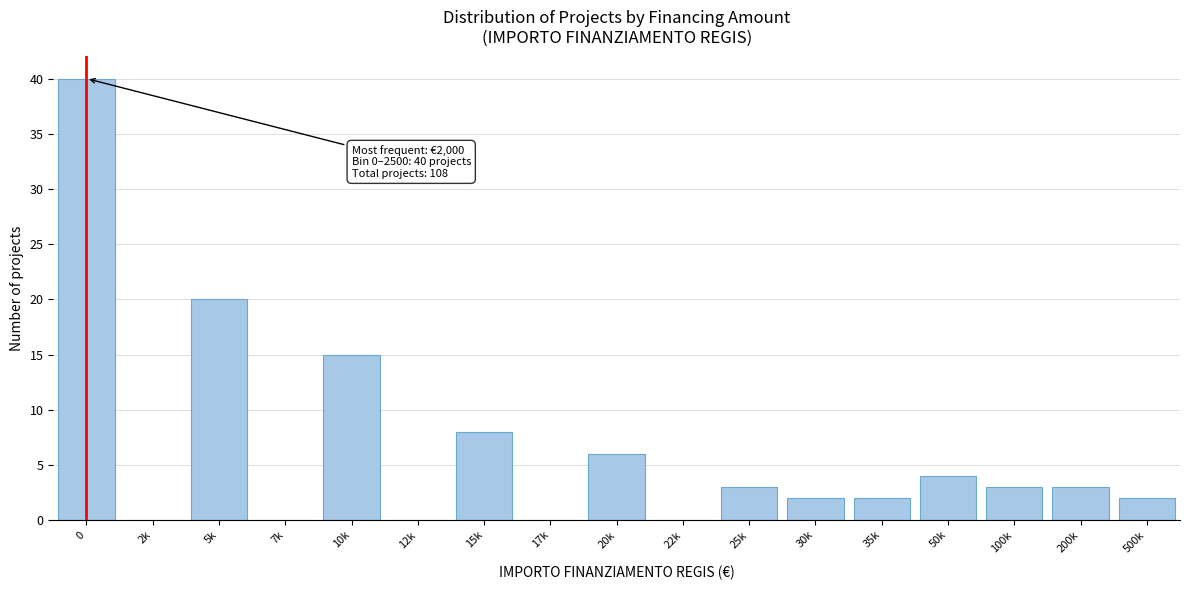

Reading left to right, extract all data points from this chart.

0=40	2k=0	5k=20	7k=0	10k=15	12k=0	15k=8	17k=0	20k=6	22k=0	25k=3	30k=2	35k=2	50k=4	100k=3	200k=3	500k=2